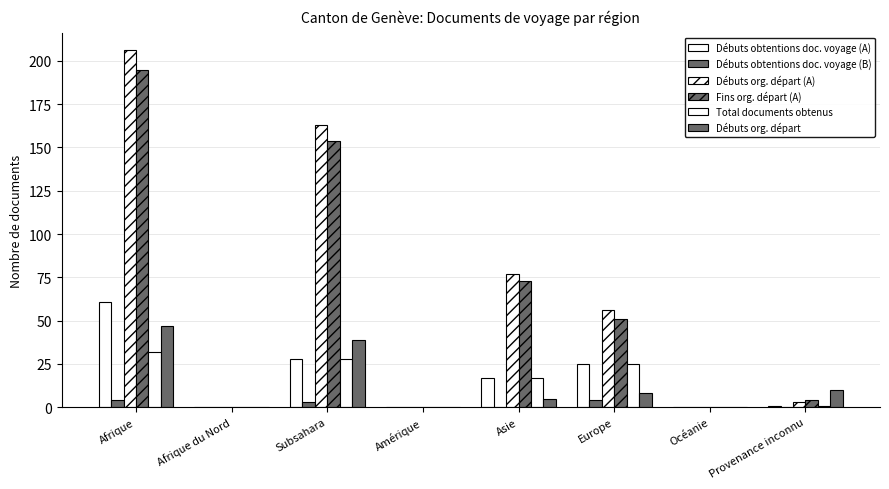

At how many categories does at least one series exceed 195?

1